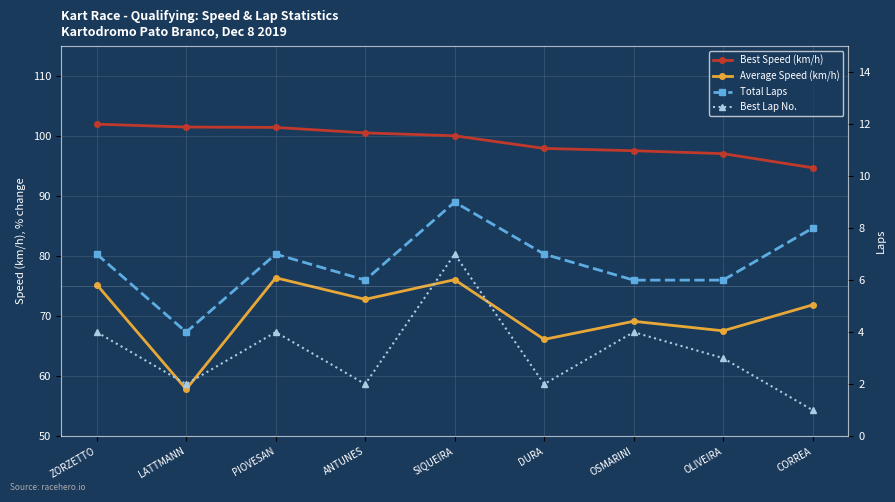

What is the difference between the Total Laps values at PIOVESAN and CORREA?

1.0